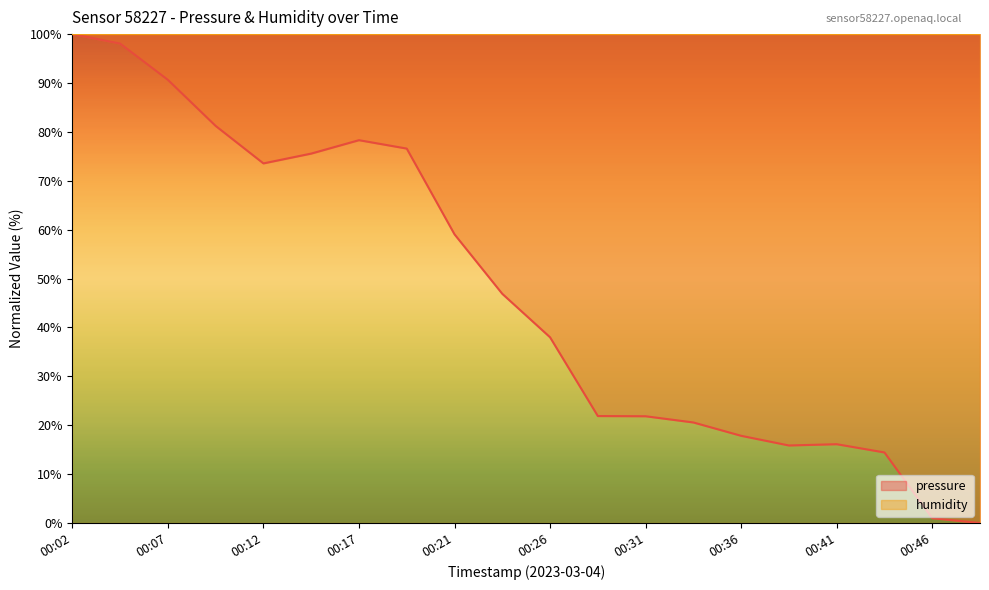

How many interior local peaks (higher than both neighbors) does the data have?

2